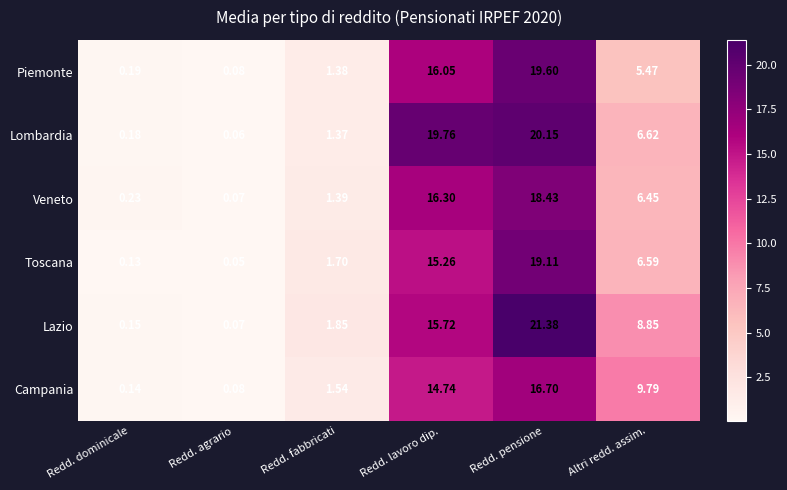

Which series changed the most between Redd. dominicale and Redd. pensione?

Lazio